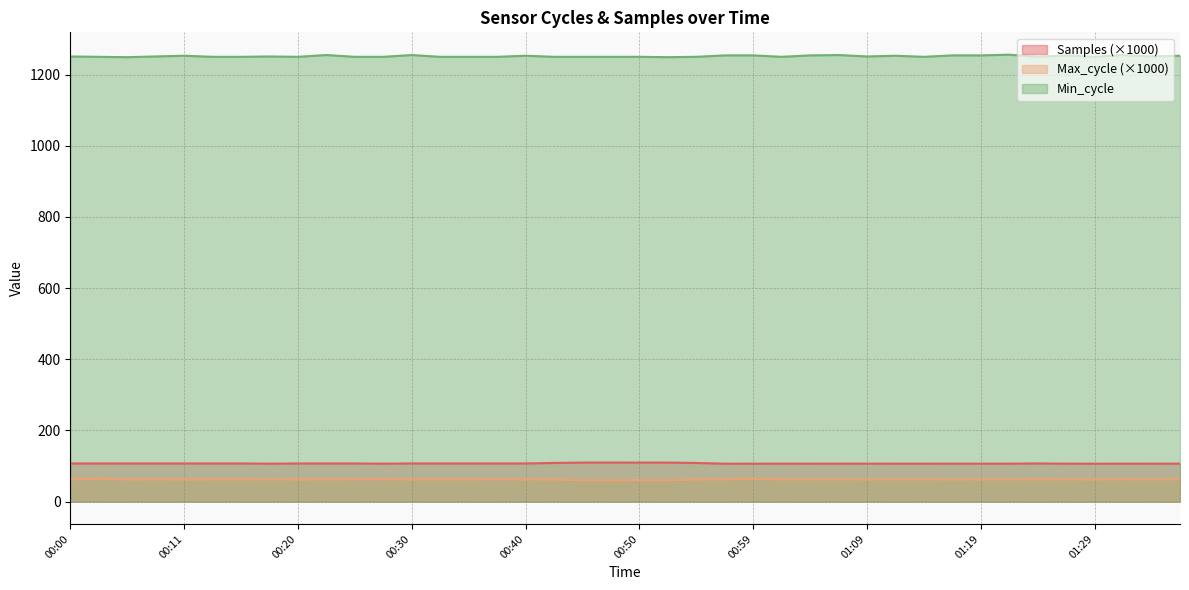

Reading right to left, list all the values displayed in this chart.

Samples: 01:36=106.6	01:33=106.6	01:31=106.6	01:29=106.5	01:26=106.6	01:24=107.2	01:21=106.6	01:19=106.6	01:16=106.6	01:14=106.6	01:11=106.6	01:09=106.7	01:07=106.7	01:04=106.6	01:02=106.7	00:59=106.6	00:57=106.5	00:54=108.5	00:52=109.7	00:50=109.7	00:47=109.7	00:45=109.7	00:42=108.6	00:40=107.2	00:37=107.2	00:35=107.2	00:32=107.2	00:30=107.2	00:28=106.6	00:25=107.1	00:23=107.2	00:20=107.2	00:18=106.6	00:15=107.2	00:13=107.2	00:11=107.1	00:08=107.1	00:06=107.2	00:03=107.2	00:00=107.2
Max_cycle: 01:36=62.1	01:33=62.1	01:31=62.3	01:29=62.0	01:26=62.1	01:24=62.1	01:21=62.2	01:19=62.2	01:16=62.0	01:14=62.2	01:11=62.2	01:09=62.0	01:07=62.2	01:04=62.1	01:02=62.1	00:59=64.1	00:57=62.2	00:54=62.0	00:52=59.9	00:50=60.0	00:47=59.7	00:45=60.0	00:42=61.9	00:40=62.1	00:37=62.8	00:35=62.1	00:32=62.1	00:30=62.1	00:28=62.5	00:25=62.5	00:23=62.1	00:20=62.0	00:18=62.1	00:15=62.1	00:13=62.1	00:11=62.0	00:08=62.1	00:06=62.0	00:03=64.1	00:00=62.1
Min_cycle: 01:36=1253.0	01:33=1251.0	01:31=1255.0	01:29=1250.0	01:26=1254.0	01:24=1250.0	01:21=1256.0	01:19=1254.0	01:16=1254.0	01:14=1250.0	01:11=1253.0	01:09=1251.0	01:07=1255.0	01:04=1254.0	01:02=1250.0	00:59=1254.0	00:57=1254.0	00:54=1250.0	00:52=1249.0	00:50=1250.0	00:47=1250.0	00:45=1250.0	00:42=1250.0	00:40=1253.0	00:37=1250.0	00:35=1250.0	00:32=1250.0	00:30=1255.0	00:28=1250.0	00:25=1250.0	00:23=1255.0	00:20=1250.0	00:18=1251.0	00:15=1250.0	00:13=1250.0	00:11=1253.0	00:08=1251.0	00:06=1249.0	00:03=1250.0	00:00=1251.0